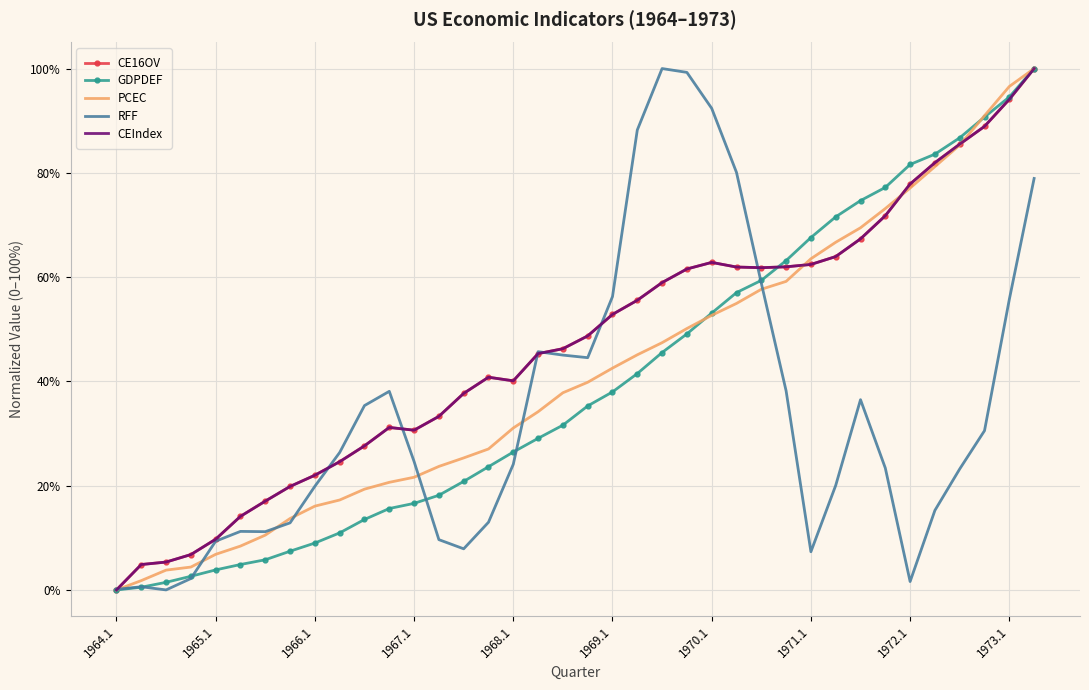

What is the maximum value for GDPDEF?

100.0